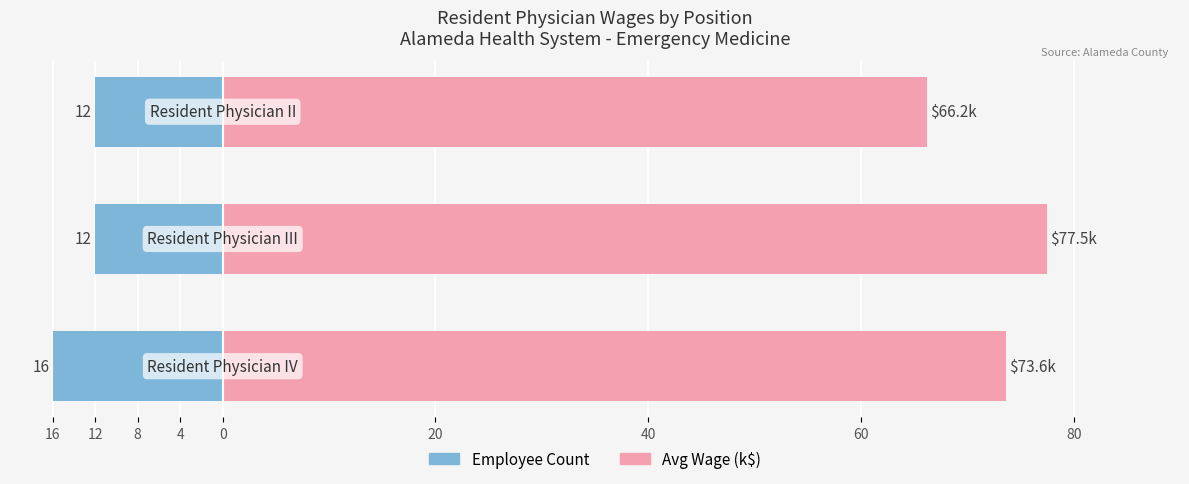

The value of Employee Count at 16 is -16.0. True or false?

True